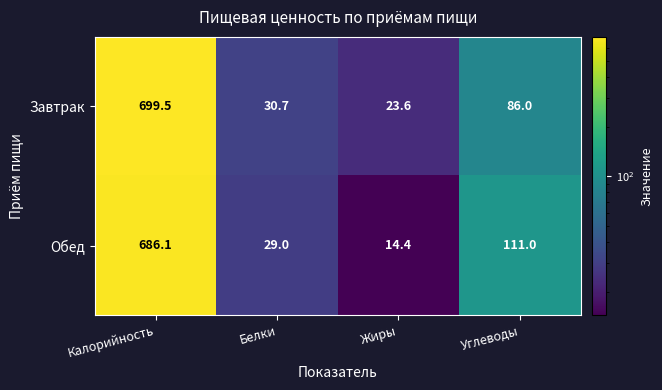

Where is Завтрак nearest to the value 361?

Углеводы